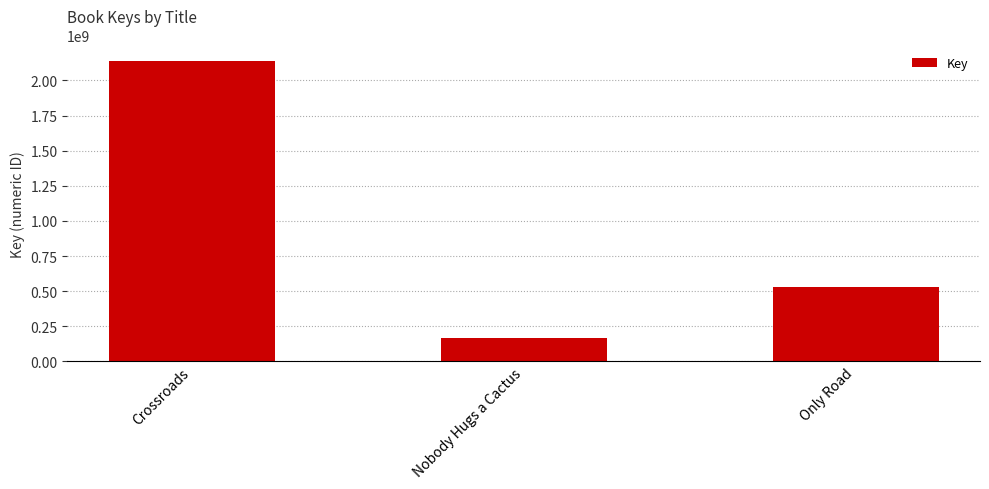

Where does the data first go above 525939431?

Crossroads